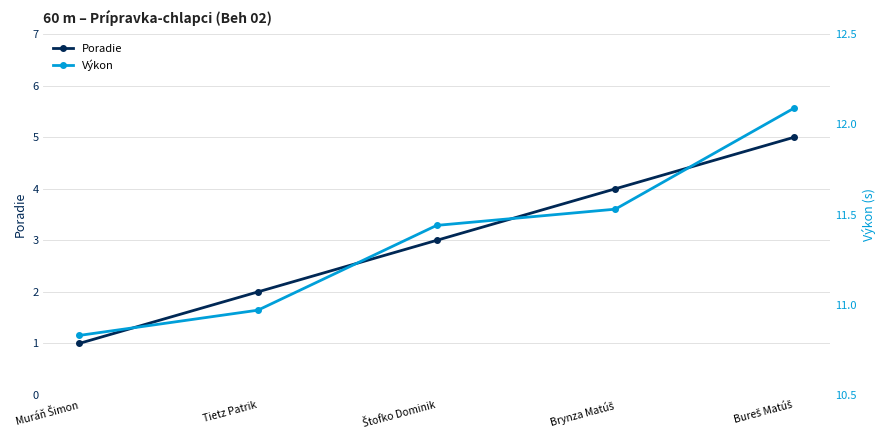

True or false: Poradie and Výkon cross at least once.

False